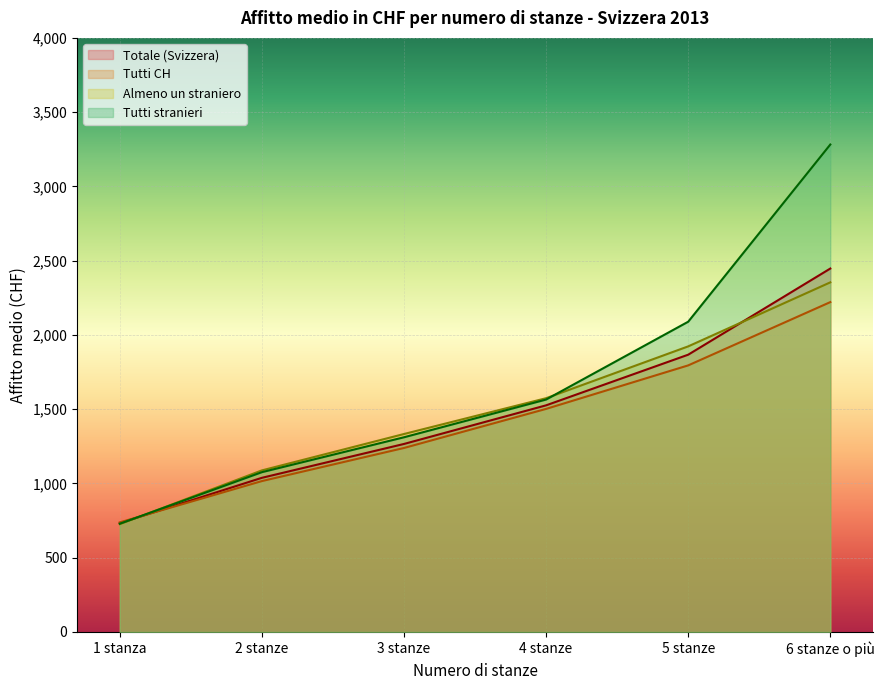

What is the label of the 3rd point from the right?

4 stanze